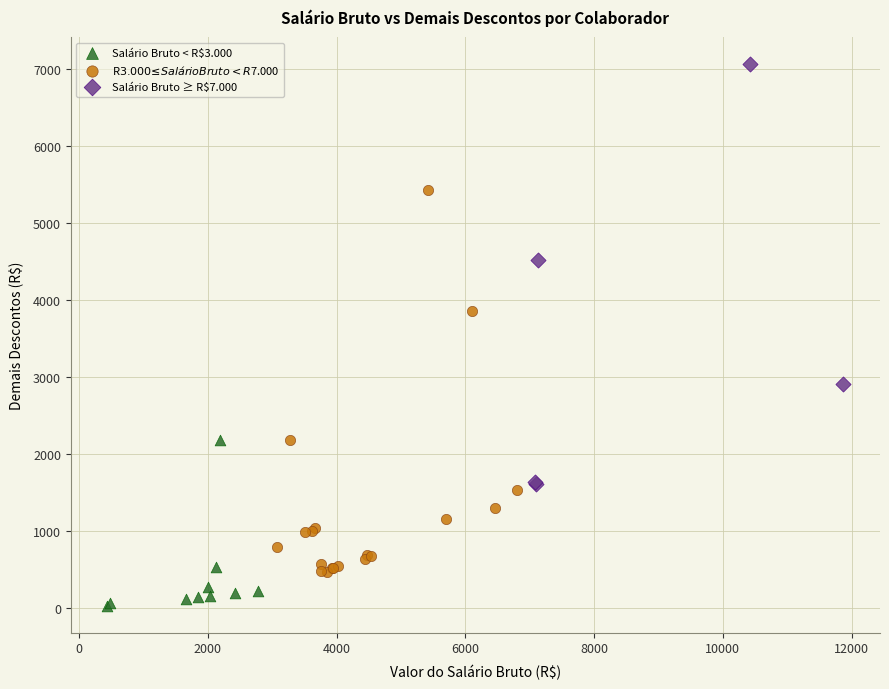

Which series reaches the minimum Y coordinate?

Salário Bruto < R$3.000